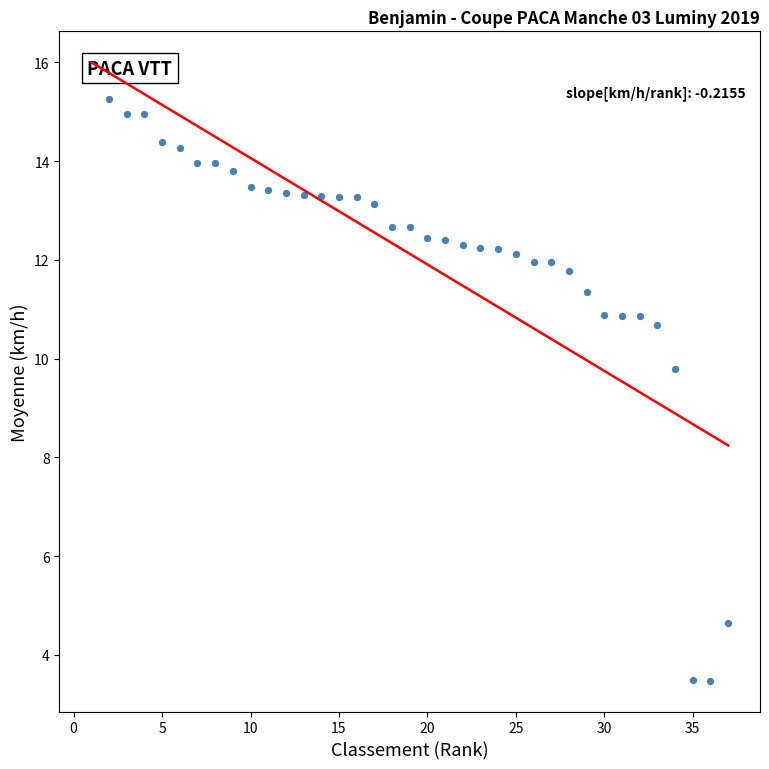

What Y value in the scatter plot is closest to 9?

9.8